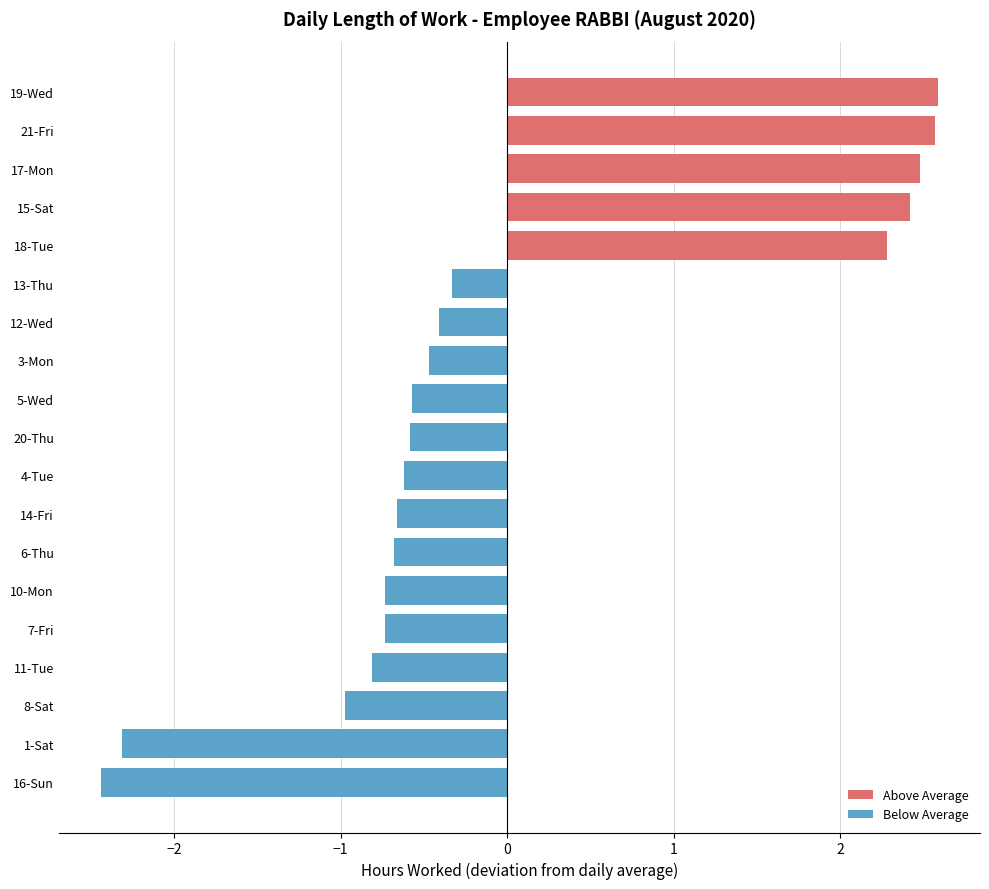

What is the change in value from 7-Fri to 17-Mon?

+3.2